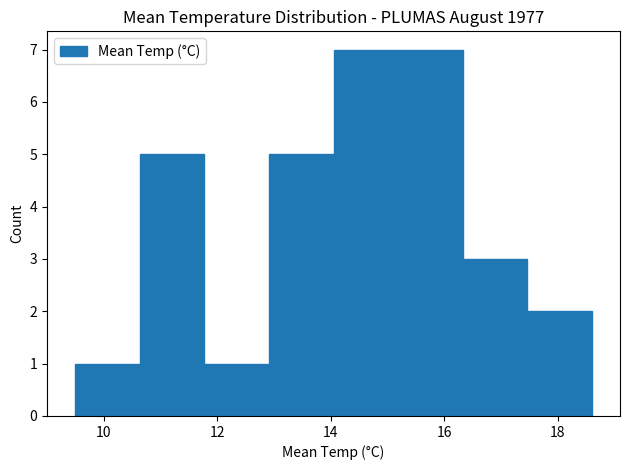

Reading left to right, list every bar in this chart as the range it spans on the x-axis followed by its height. Neither the bar edges nor the heights are printed on the chart, so give them approximately, as read against the axes.

9.6 to 10.6: 1
10.6 to 11.8: 5
11.8 to 13.0: 1
13.0 to 14.0: 5
14.0 to 15.2: 7
15.2 to 16.4: 7
16.4 to 17.4: 3
17.4 to 18.6: 2